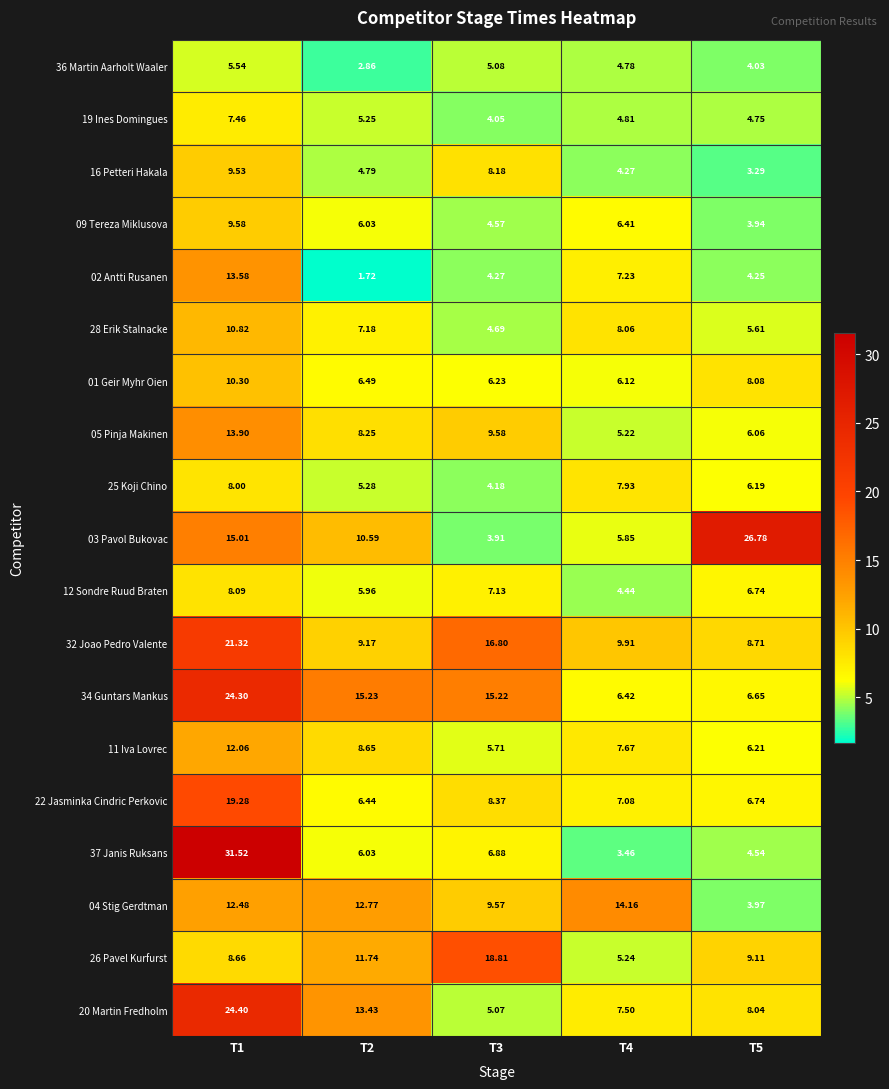

Which series has the widest spread of values?

37 Janis Ruksans